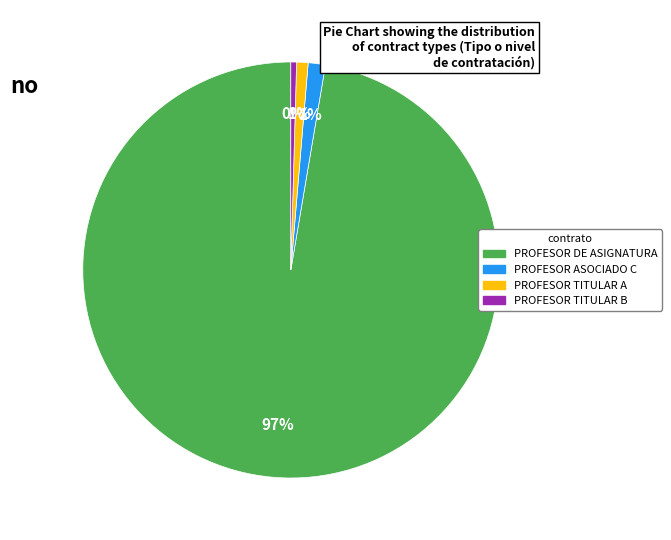

True or false: PROFESOR ASOCIADO C accounts for 1% of the total.

True